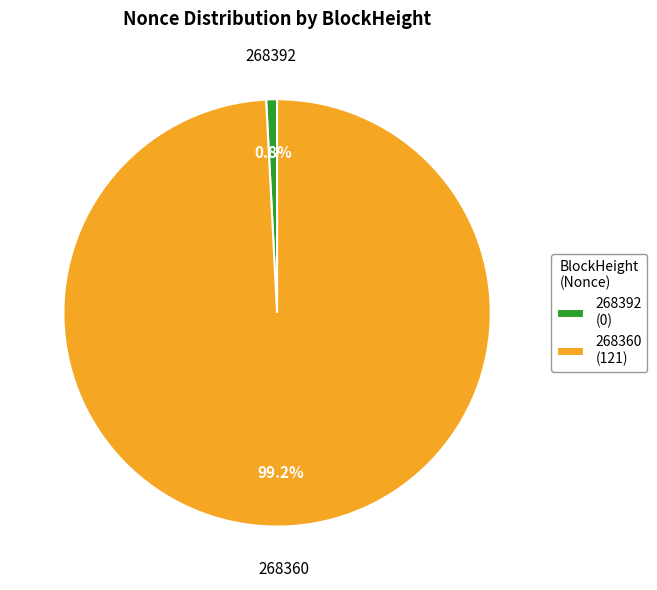

Does 268392 represent more than half of the total?

No